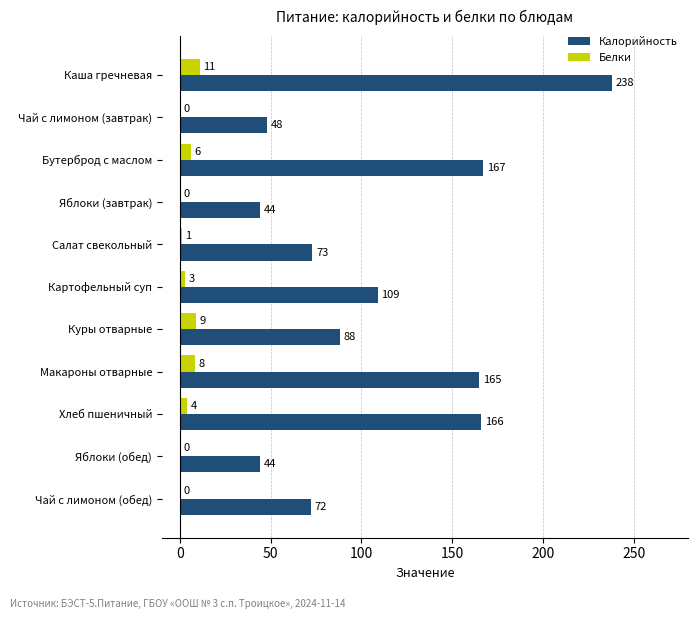

At which category is the sum across all series the highest?

Каша гречневая